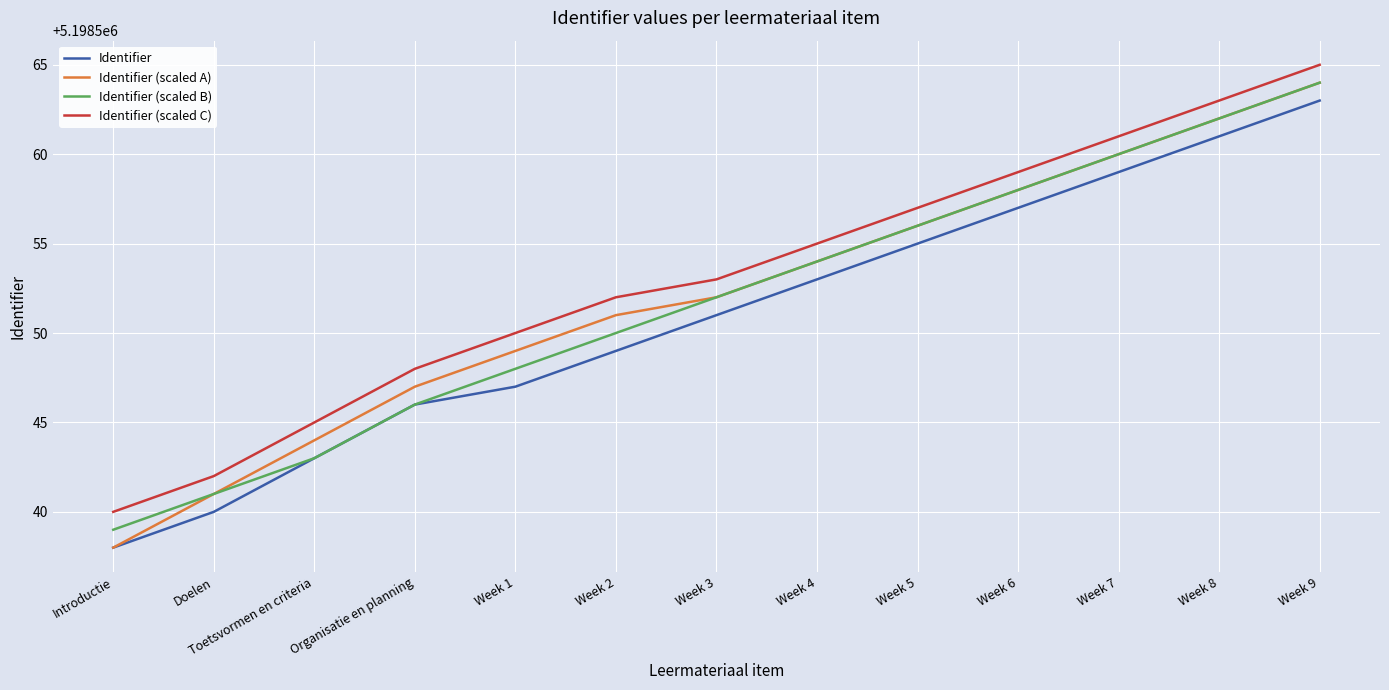

Reading left to right, what are all the values shown in this chart?

Identifier: Introductie=5198538	Doelen=5198540	Toetsvormen en criteria=5198543	Organisatie en planning=5198546	Week 1=5198547	Week 2=5198549	Week 3=5198551	Week 4=5198553	Week 5=5198555	Week 6=5198557	Week 7=5198559	Week 8=5198561	Week 9=5198563
Identifier (scaled A): Introductie=5198538	Doelen=5198541	Toetsvormen en criteria=5198544	Organisatie en planning=5198547	Week 1=5198549	Week 2=5198551	Week 3=5198552	Week 4=5198554	Week 5=5198556	Week 6=5198558	Week 7=5198560	Week 8=5198562	Week 9=5198564
Identifier (scaled B): Introductie=5198539	Doelen=5198541	Toetsvormen en criteria=5198543	Organisatie en planning=5198546	Week 1=5198548	Week 2=5198550	Week 3=5198552	Week 4=5198554	Week 5=5198556	Week 6=5198558	Week 7=5198560	Week 8=5198562	Week 9=5198564
Identifier (scaled C): Introductie=5198540	Doelen=5198542	Toetsvormen en criteria=5198545	Organisatie en planning=5198548	Week 1=5198550	Week 2=5198552	Week 3=5198553	Week 4=5198555	Week 5=5198557	Week 6=5198559	Week 7=5198561	Week 8=5198563	Week 9=5198565